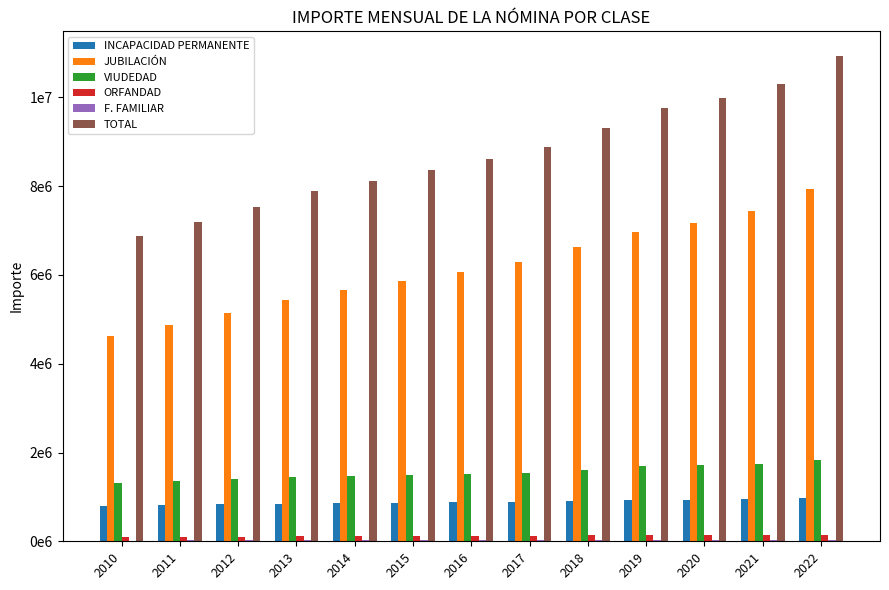

What is the difference between the second highest and second lowest values in the TOTAL series?

3119837.6